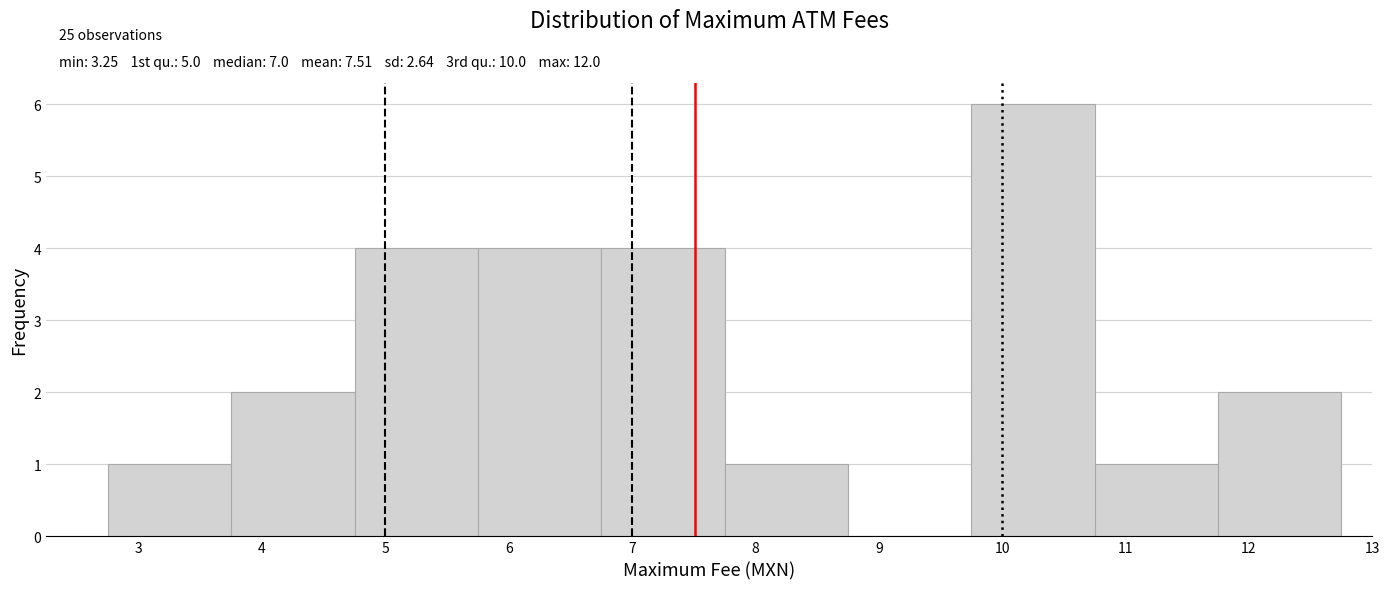

Which range on the x-axis has the tallest bar?

9.75 to 10.75